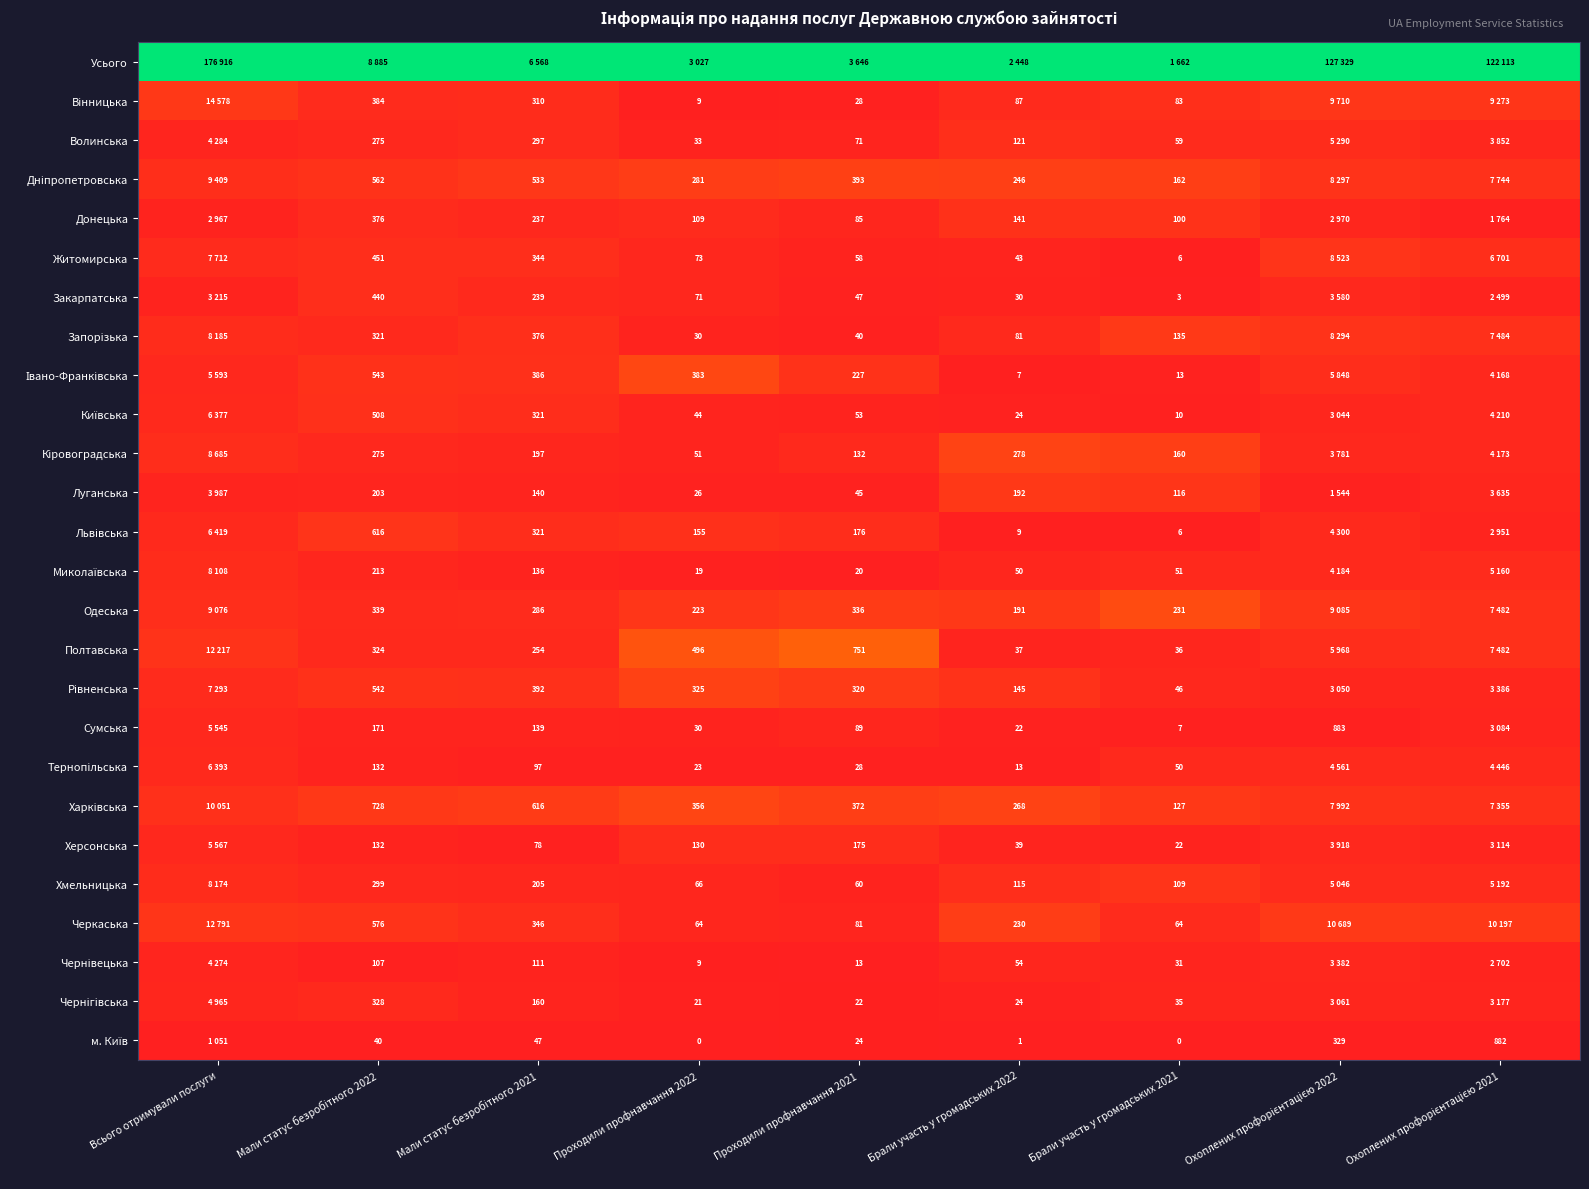

Rank the series by their maximum value, from highest to lowest.

Усього, Полтавська, Одеська, Івано-Франківська, Харківська, Кіровоградська, Рівненська, Дніпропетровська, Черкаська, Запорізька, Луганська, Вінницька, Хмельницька, Львівська, Житомирська, Донецька, Київська, Волинська, Закарпатська, Херсонська, Миколаївська, Тернопільська, Чернігівська, Сумська, Чернівецька, м. Київ